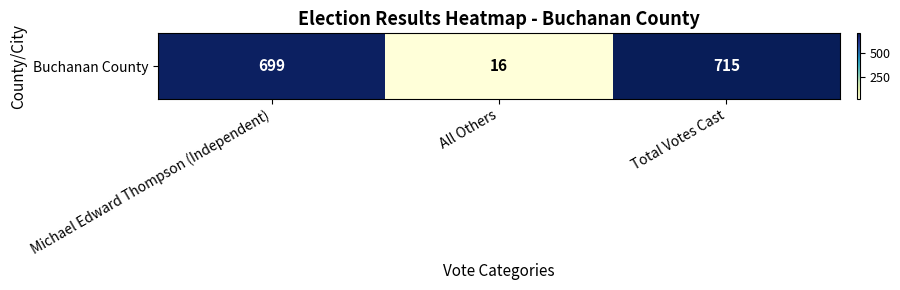

Rank the categories by value from lowest to highest.

All Others, Michael Edward Thompson (Independent), Total Votes Cast